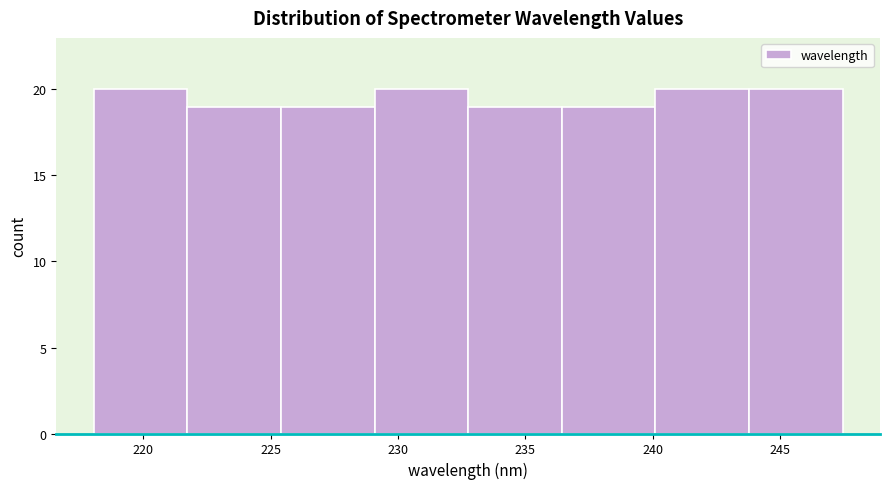

How tall is the bar that spans 225.5 to 229.0 on the x-axis? Neither the bar edges nor the heights are printed on the chart, so give them approximately, as read against the axes.

19